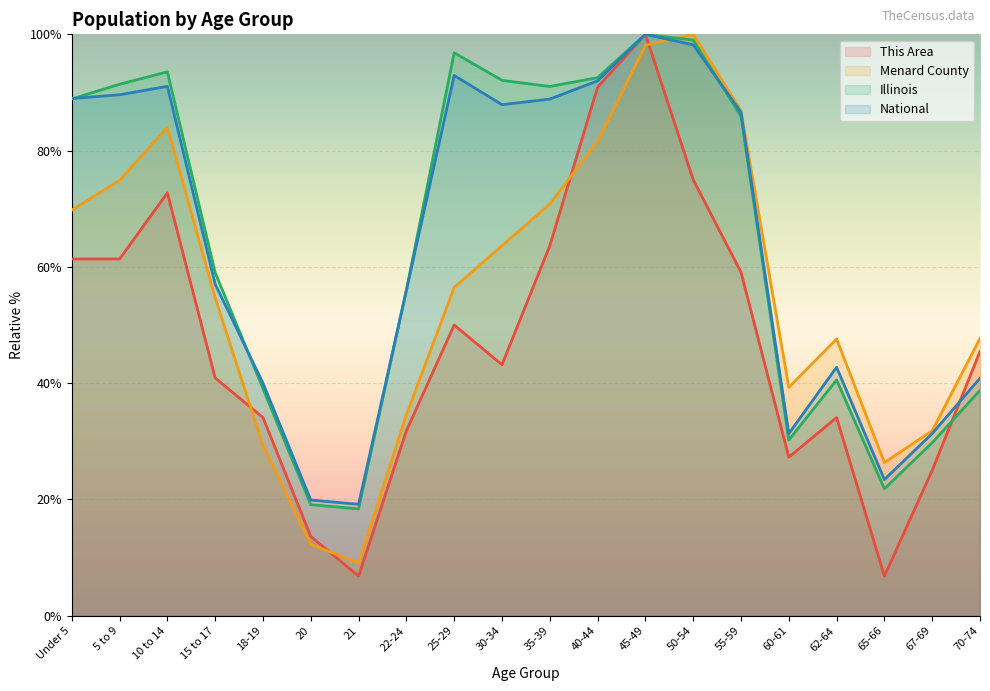

Reading left to right, transcribe all the data shown in this chart.

This Area: Under 5=61.4	5 to 9=61.4	10 to 14=72.7	15 to 17=40.9	18-19=34.1	20=13.6	21=6.8	22-24=31.8	25-29=50.0	30-34=43.2	35-39=63.6	40-44=90.9	45-49=100.0	50-54=75.0	55-59=59.1	60-61=27.3	62-64=34.1	65-66=6.8	67-69=25.0	70-74=45.5
Menard County: Under 5=69.8	5 to 9=74.9	10 to 14=84.0	15 to 17=54.7	18-19=29.3	20=12.3	21=9.1	22-24=34.6	25-29=56.5	30-34=63.6	35-39=70.8	40-44=81.6	45-49=98.1	50-54=100.0	55-59=86.9	60-61=39.3	62-64=47.6	65-66=26.3	67-69=31.8	70-74=47.7
Illinois: Under 5=88.9	5 to 9=91.4	10 to 14=93.5	15 to 17=59.0	18-19=39.1	20=19.1	21=18.4	22-24=56.0	25-29=96.8	30-34=92.1	35-39=91.0	40-44=92.6	45-49=100.0	50-54=99.0	55-59=85.9	60-61=30.2	62-64=40.6	65-66=21.8	67-69=29.8	70-74=38.8
National: Under 5=89.0	5 to 9=89.6	10 to 14=91.1	15 to 17=57.0	18-19=40.0	20=19.9	21=19.2	22-24=56.0	25-29=92.9	30-34=87.9	35-39=88.9	40-44=92.0	45-49=100.0	50-54=98.2	55-59=86.6	60-61=31.3	62-64=42.7	65-66=23.4	67-69=31.3	70-74=40.9